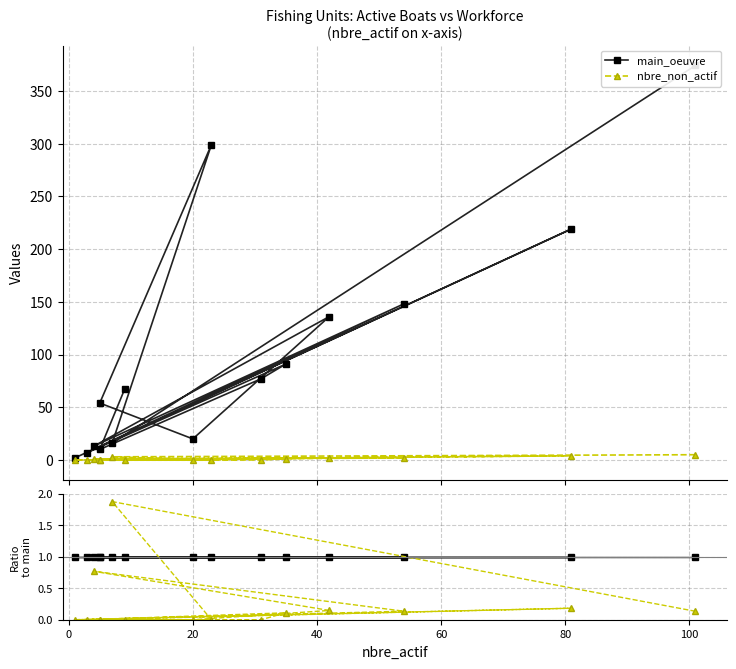

Reading right to left, transcribe all the data shown in this chart.

main_oeuvre: 67.0	10.0	77.0	91.0	7.0	219.0	2.0	148.0	13.0	136.0	20.0	54.0	299.0	16.0	374.0
nbre_non_actif: 0.0	0.0	0.0	1.0	0.0	4.0	0.0	2.0	1.0	2.0	0.0	0.0	0.0	3.0	5.0
main_oeuvre ratio: 1.0	1.0	1.0	1.0	1.0	1.0	1.0	1.0	1.0	1.0	1.0	1.0	1.0	1.0	1.0
nbre_non_actif ratio: 0.0	0.0	0.0	0.1	0.0	0.2	0.0	0.1	0.8	0.1	0.0	0.0	0.0	1.9	0.1